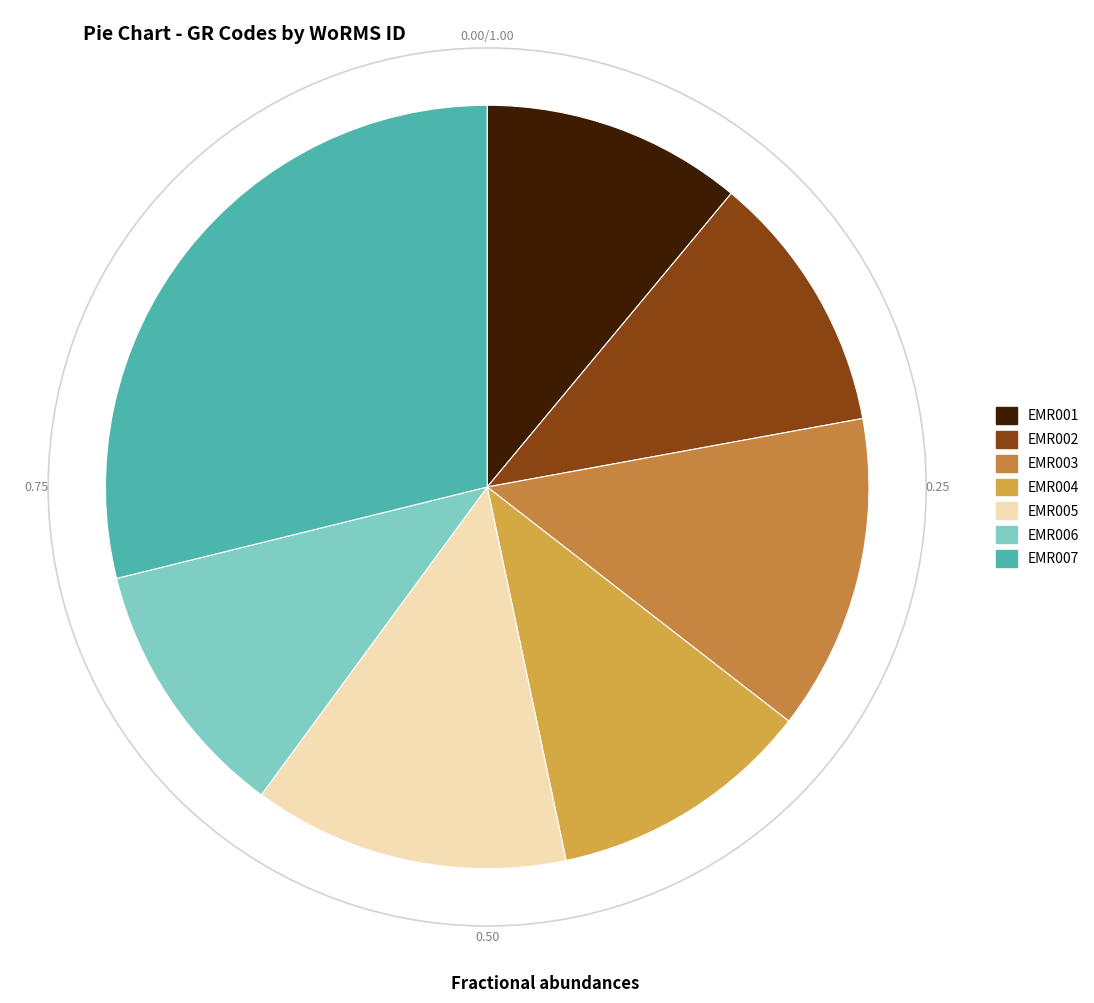

What is the smallest slice in the pie chart?

EMR001